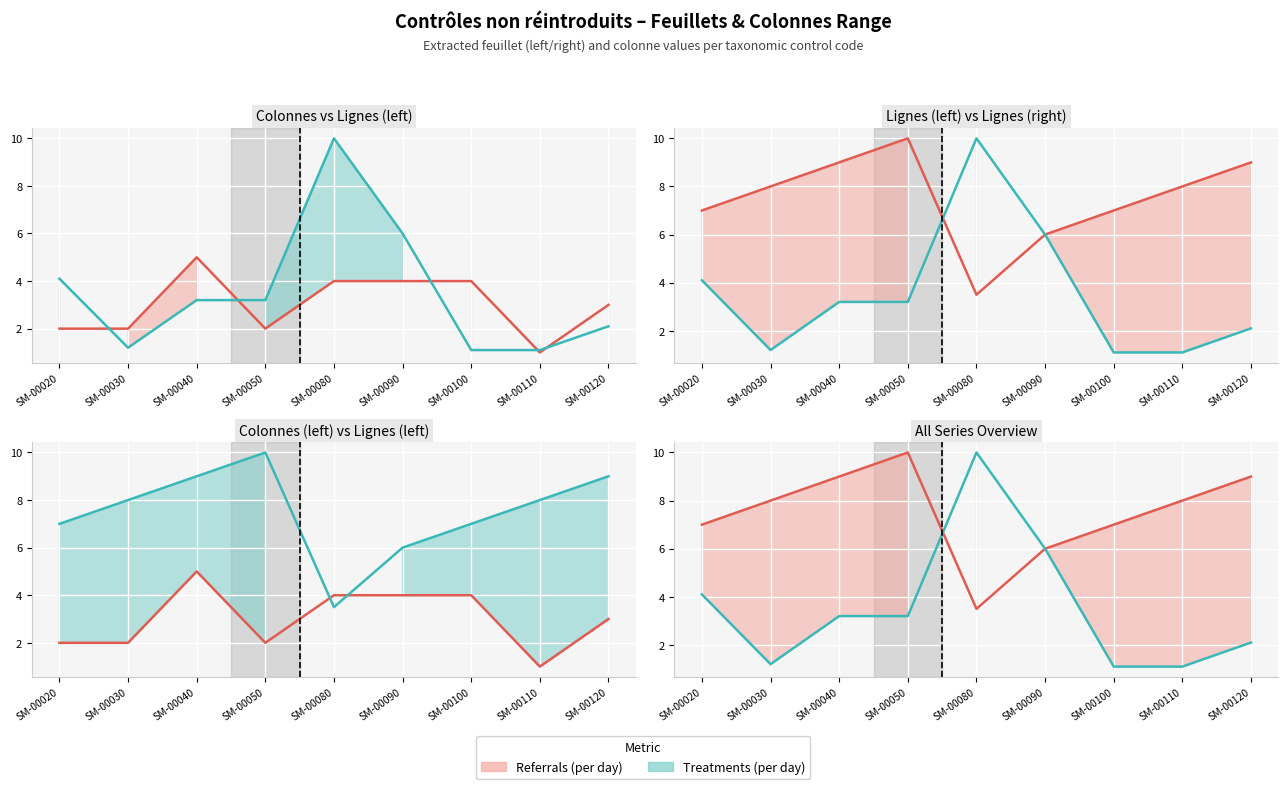

In Treatments (per day), how many points are higher than both neighbors (excluding endpoints)?

1